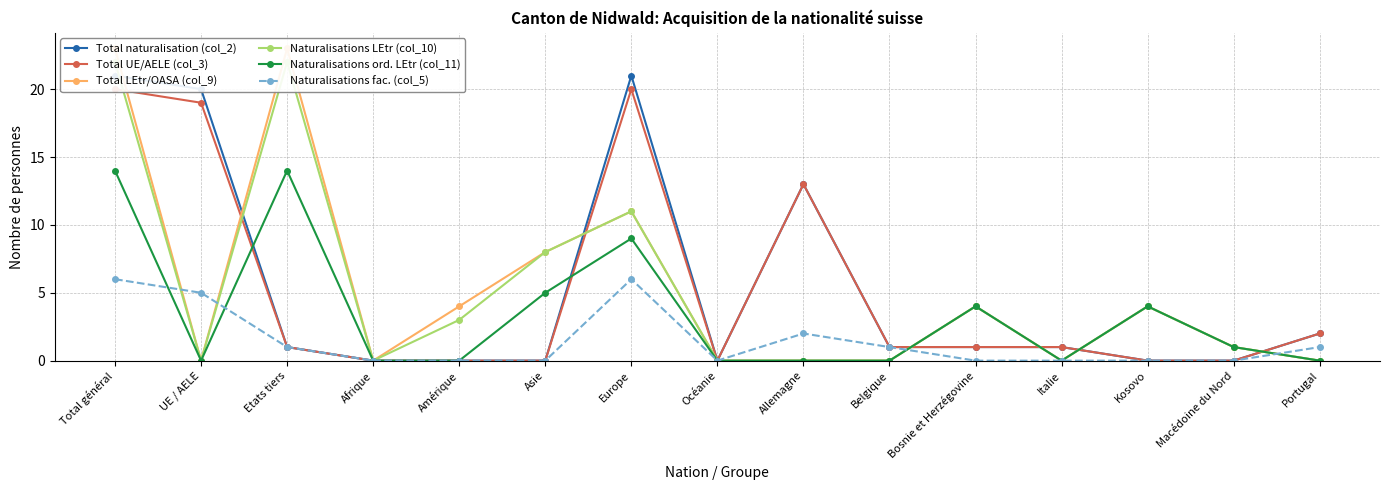

How many lines are shown in the chart?

6